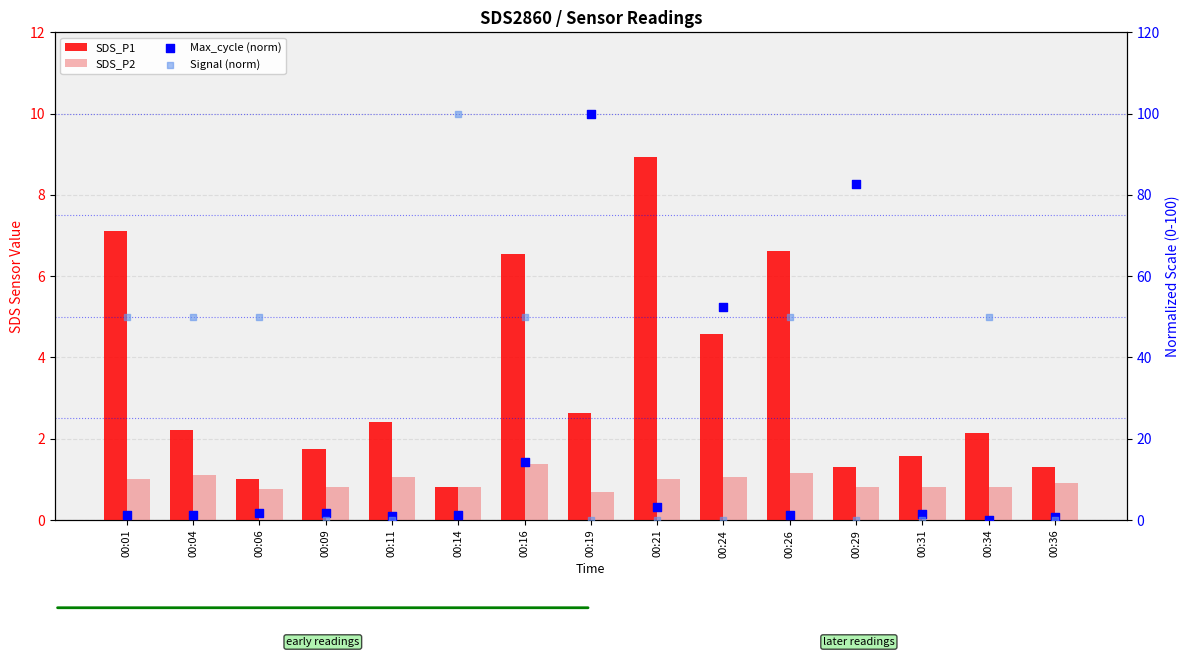

What is the total value across all series at 00:29?

84.8